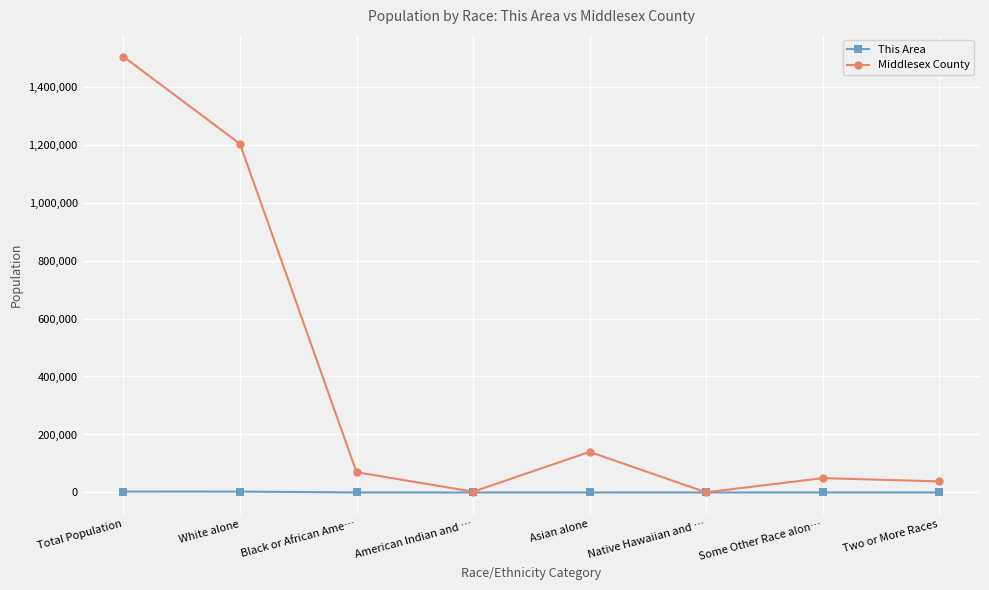

What is the sum of all Middlesex County values?

3006170